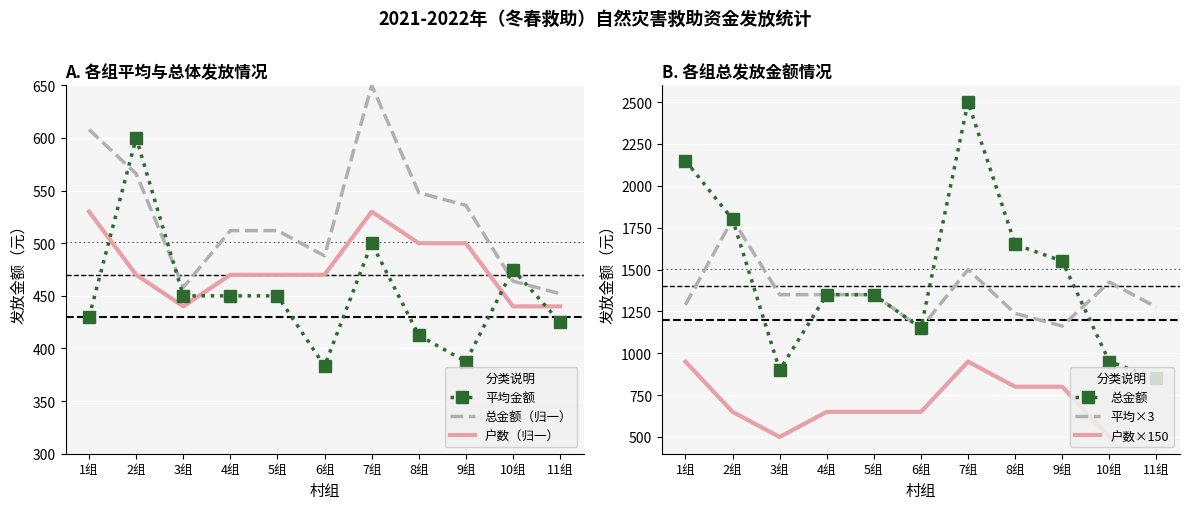

How many series are shown in this chart?

6